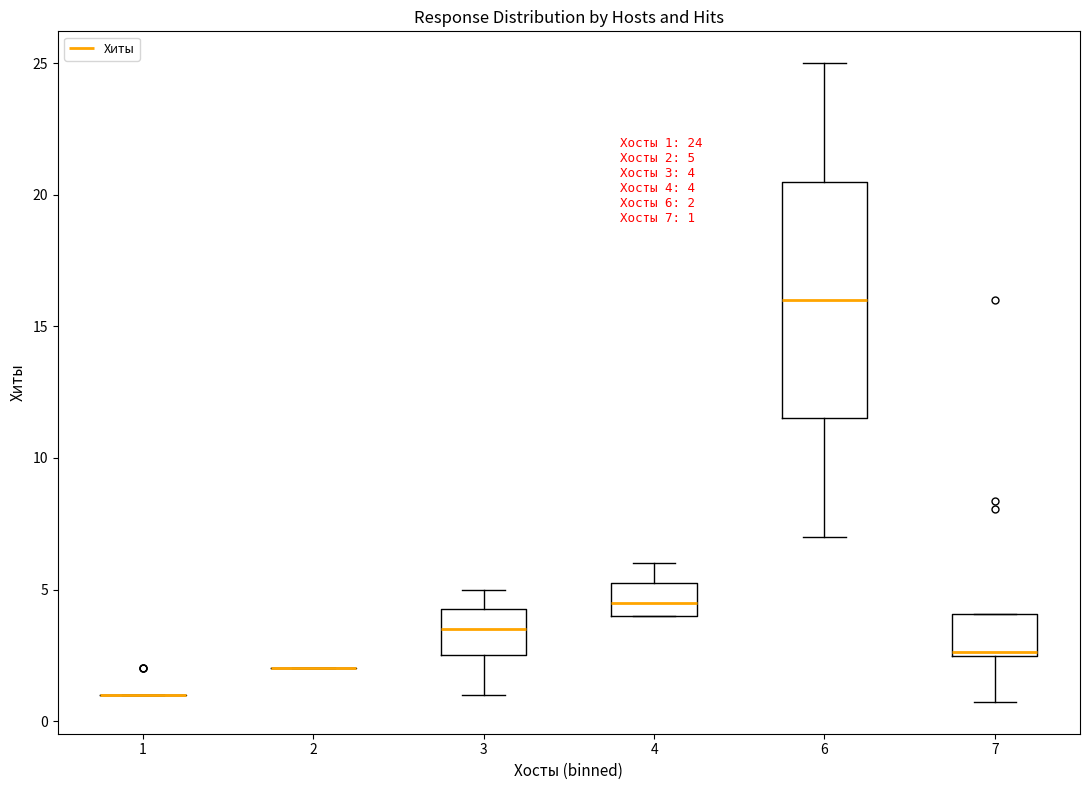

Comparing the boxes themselves (not the whiskers), which one is the tallest?

6